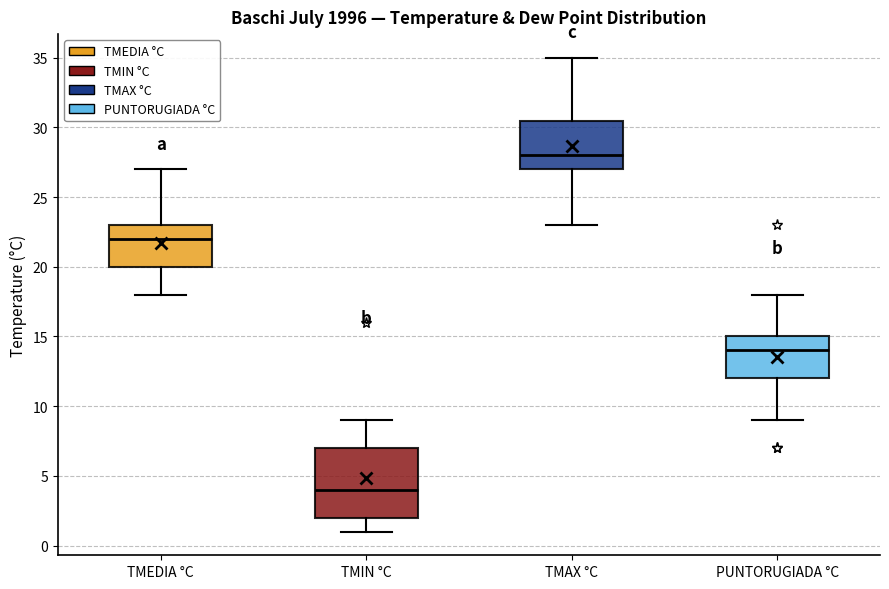

Which box has the lowest median line?

TMIN °C